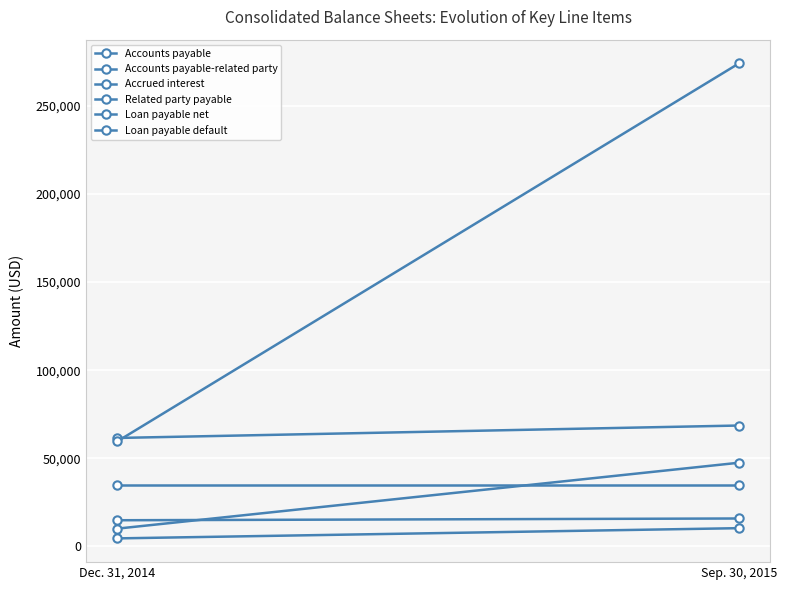

Is this an area chart (filled region under the line)?

No